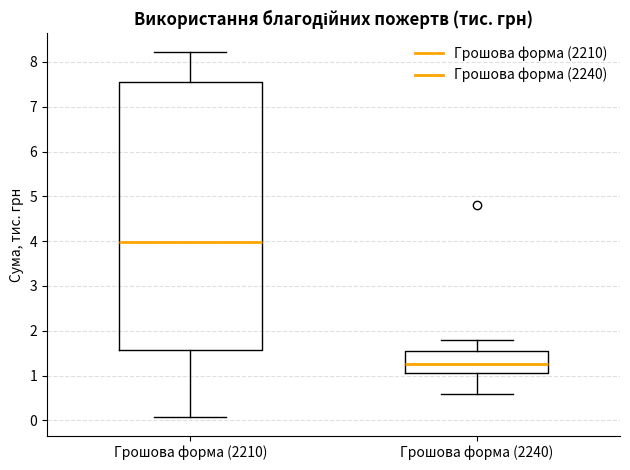

Where is the upper edge of the box for Грошова форма (2210) on the y-axis? The values are not printed on the chart, so give them approximately, as read against the axis.

7.5